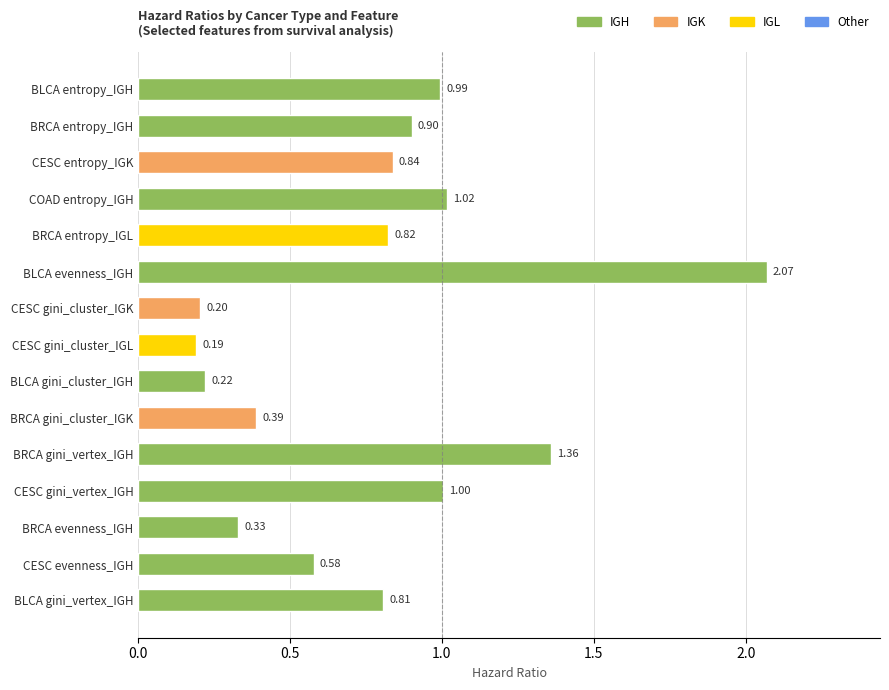

Count the number of data series in this chart.

1